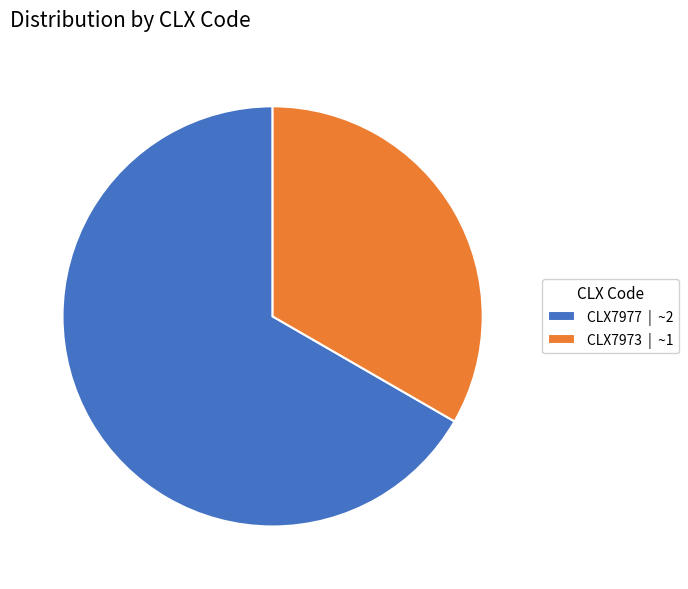

Is there any slice that represents more than half of the pie?

Yes